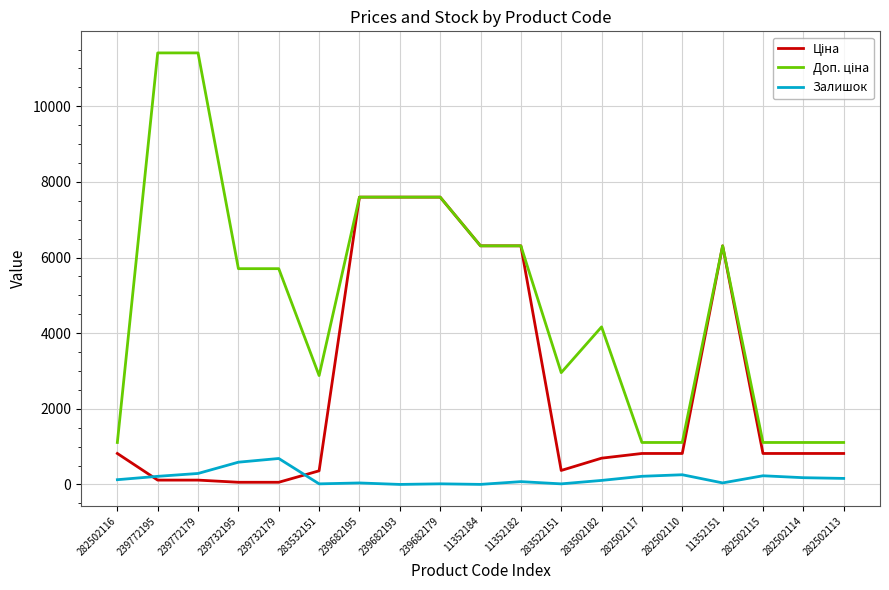

How many lines are shown in the chart?

3